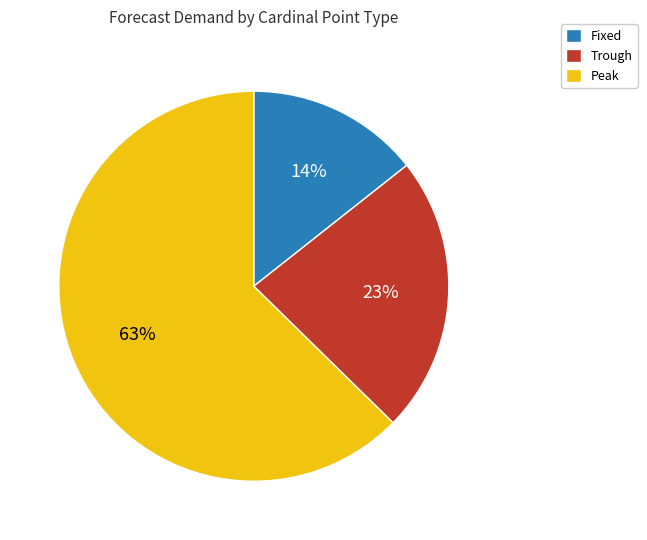

What is the largest slice in the pie chart?

Peak